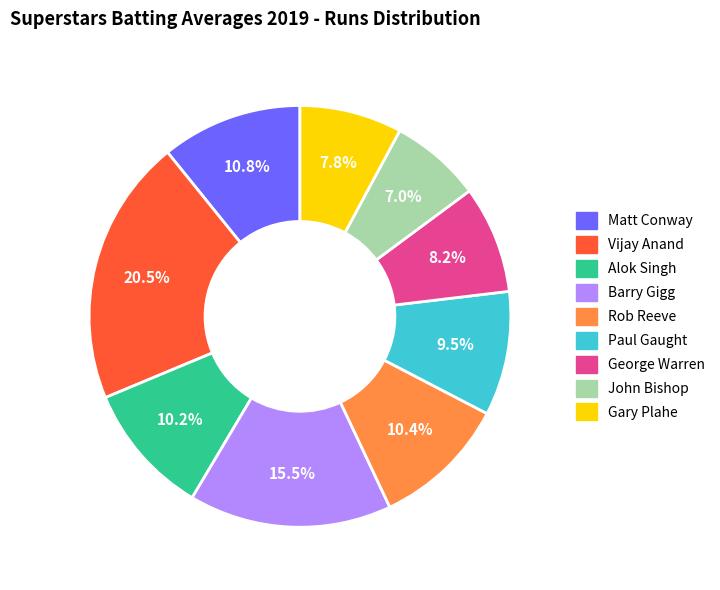

How much of the chart is everything except Paul Gaught?

90.5%